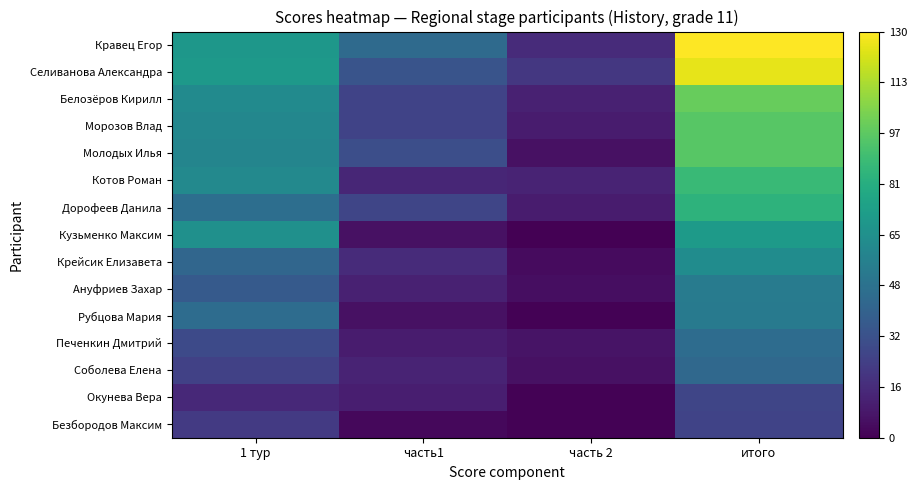

Reading left to right, what are all the values shown in this chart?

Кравец Егор: 1 тур=69	часть1=45	часть 2=16	итого=130
Селиванова Александра: 1 тур=70	часть1=34	часть 2=21	итого=125
Белозёров Кирилл: 1 тур=62	часть1=26	часть 2=12	итого=100
Морозов Влад: 1 тур=60	часть1=26	часть 2=10	итого=96
Молодых Илья: 1 тур=59	часть1=31	часть 2=6	итого=96
Котов Роман: 1 тур=61	часть1=14	часть 2=13	итого=88
Дорофеев Данила: 1 тур=47	часть1=27	часть 2=10	итого=84
Кузьменко Максим: 1 тур=65	часть1=6	часть 2=0	итого=71
Крейсик Елизавета: 1 тур=43	часть1=16	часть 2=4	итого=63
Ануфриев Захар: 1 тур=37	часть1=12	часть 2=5	итого=54
Рубцова Мария: 1 тур=46	часть1=6	часть 2=1	итого=53
Печенкин Дмитрий: 1 тур=29	часть1=10	часть 2=7	итого=46
Соболева Елена: 1 тур=25	часть1=13	часть 2=6	итого=44
Окунева Вера: 1 тур=15	часть1=11	часть 2=1	итого=27
Безбородов Максим: 1 тур=22	часть1=3	часть 2=1	итого=26